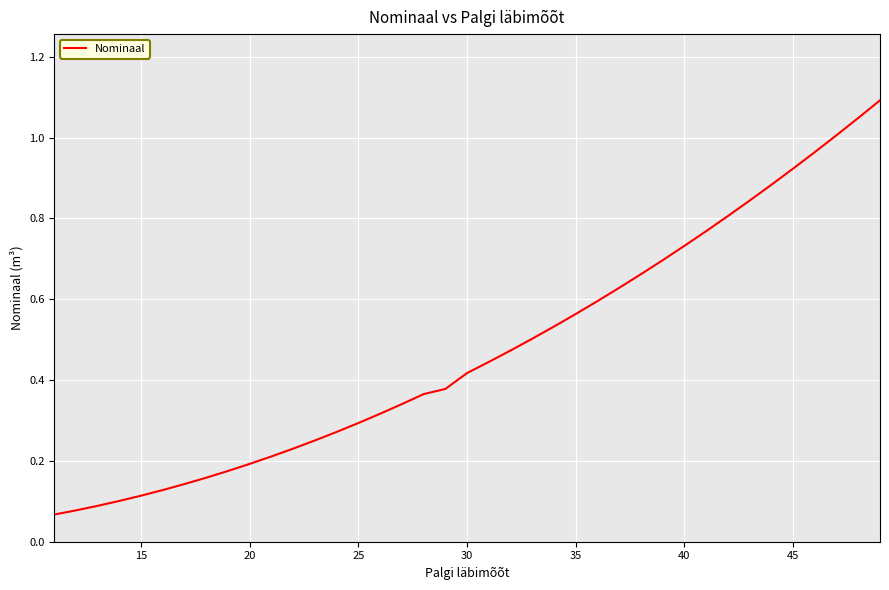

True or false: there are more than 1 points higher than both neighbors.

False